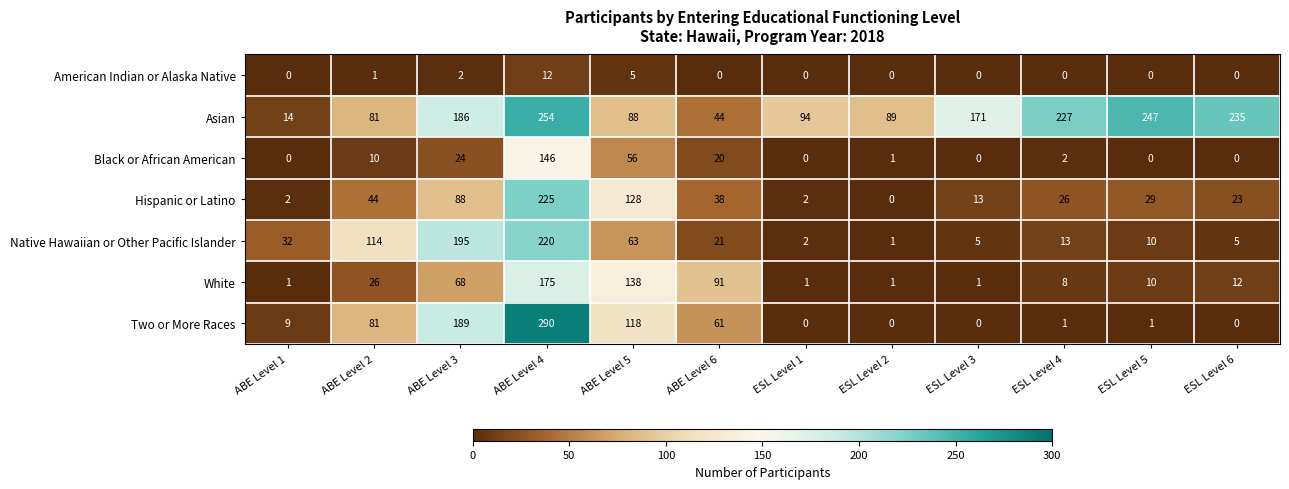

Which series changed the most between ABE Level 4 and ESL Level 2?

Two or More Races